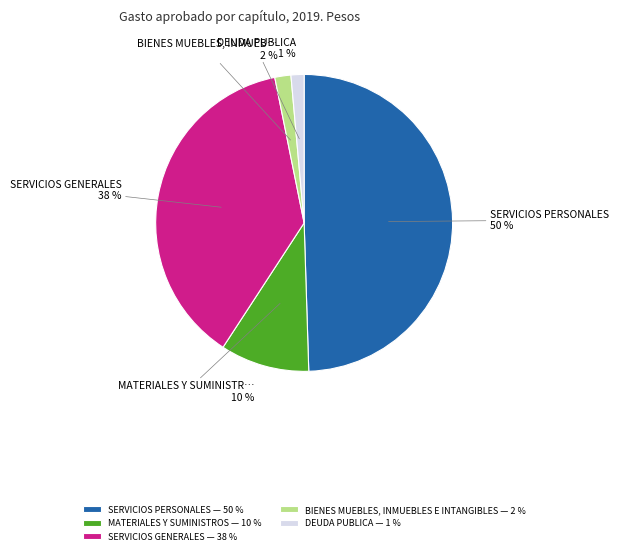

Rank the categories by value from highest to lowest.

SERVICIOS PERSONALES — 50 %, SERVICIOS GENERALES — 38 %, MATERIALES Y SUMINISTROS — 10 %, BIENES MUEBLES, INMUEBLES E INTANGIBLES — 2 %, DEUDA PUBLICA — 1 %